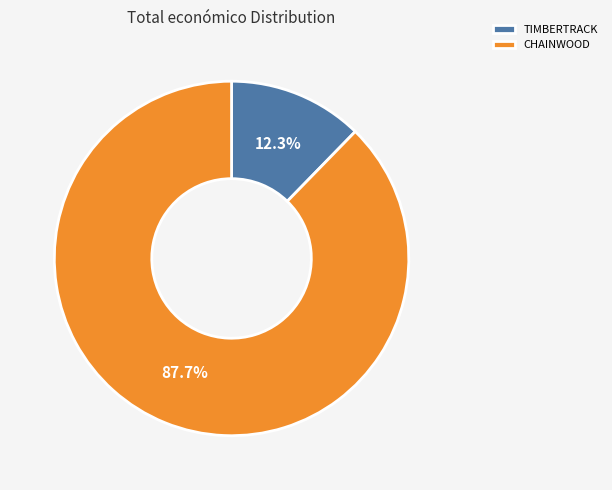

Between CHAINWOOD and TIMBERTRACK, which is larger?

CHAINWOOD